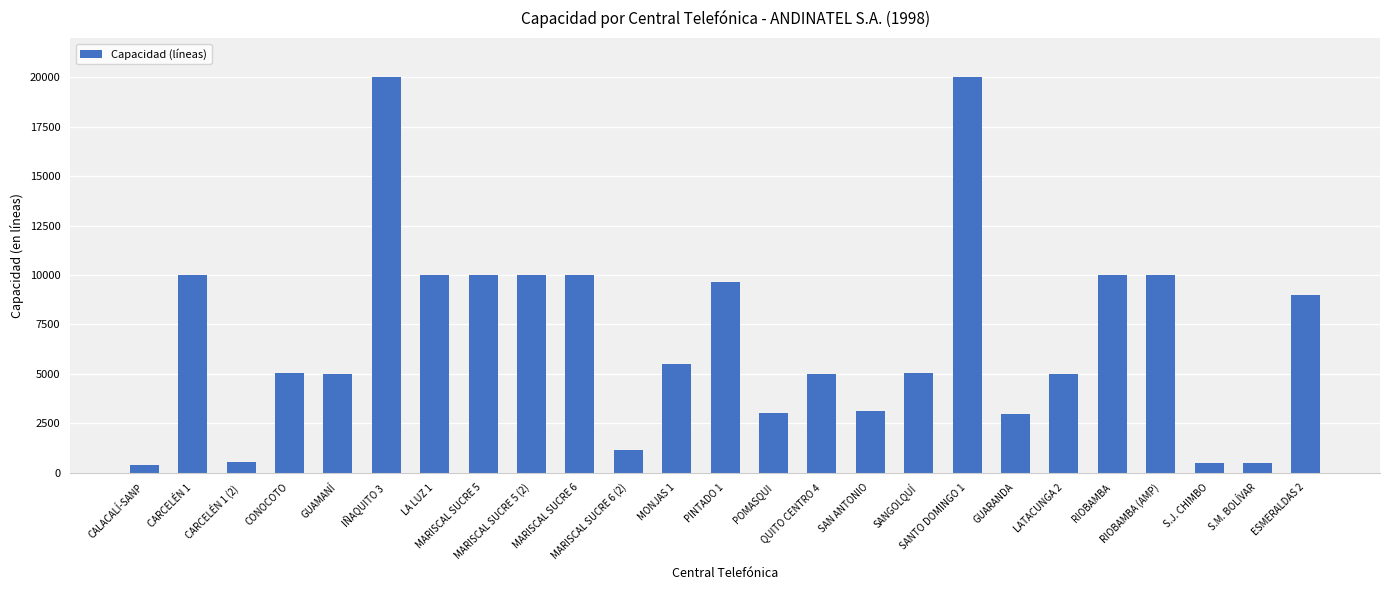

What is the ratio of the value at SAN ANTONIO to the value at CARCELÉN 1 (2)?

6.1